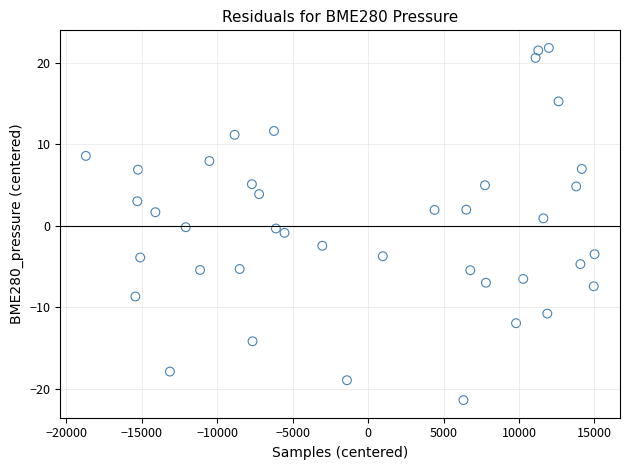

What is the range of Y values (max minus min)?

43.2